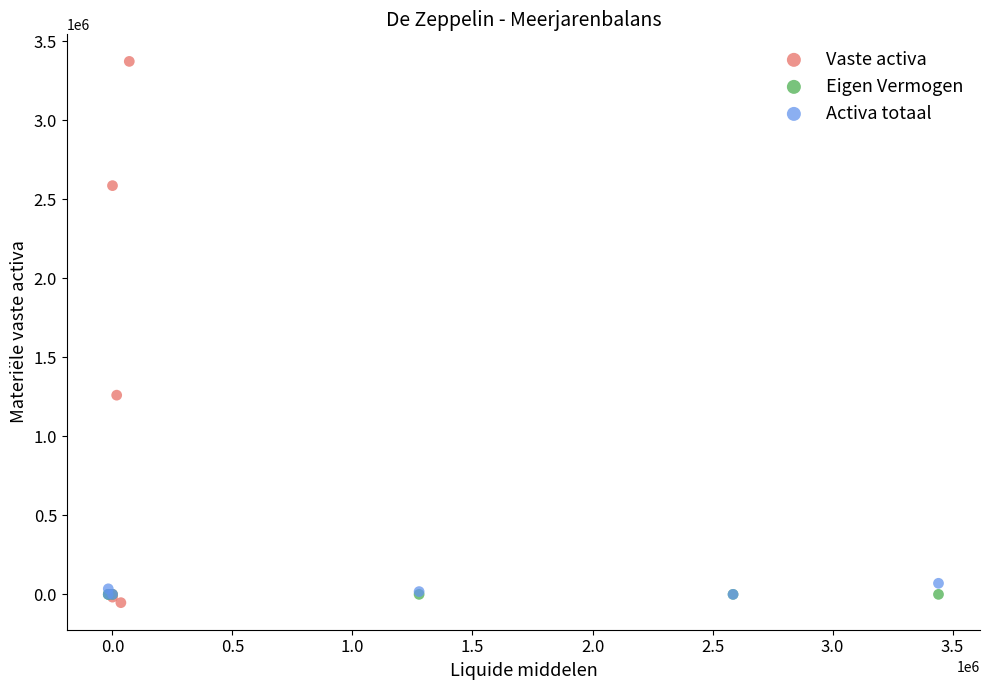

Which series reaches the maximum Y coordinate?

Vaste activa